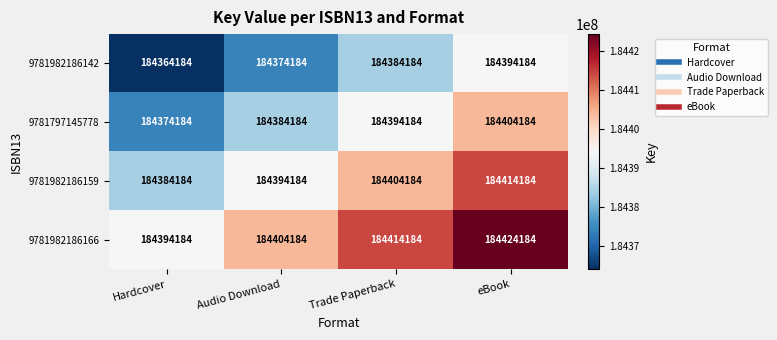

What is the difference between the second highest and second lowest values in the 9781982186159 series?

10000